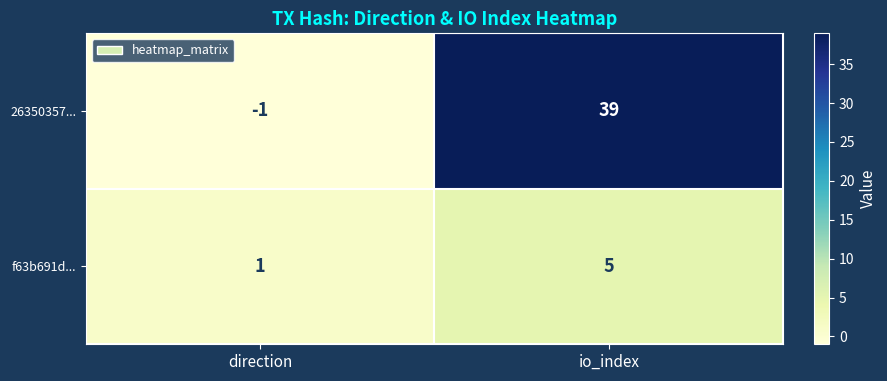

Which series changed the most between direction and io_index?

26350357...